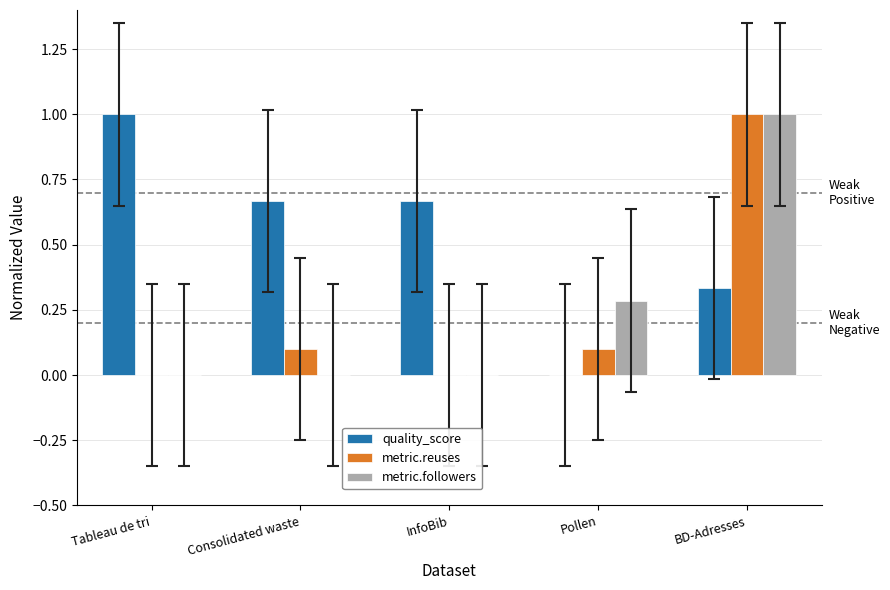

What is the maximum value shown in the chart?

1.0